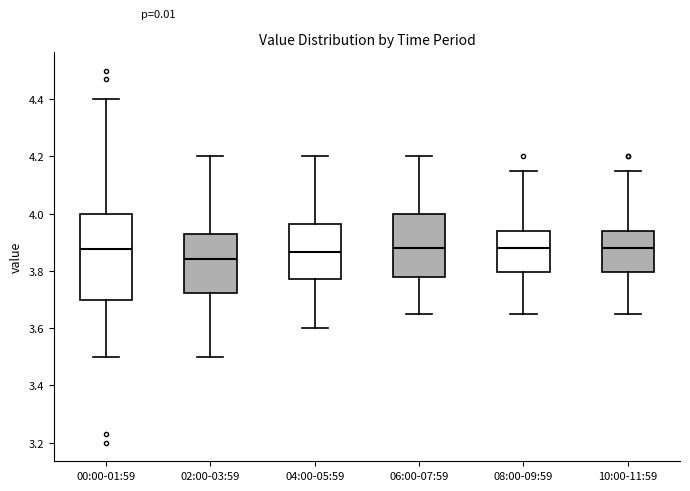

Where is the upper edge of the box for 10:00-11:59 on the y-axis? The values are not printed on the chart, so give them approximately, as read against the axis.

3.94